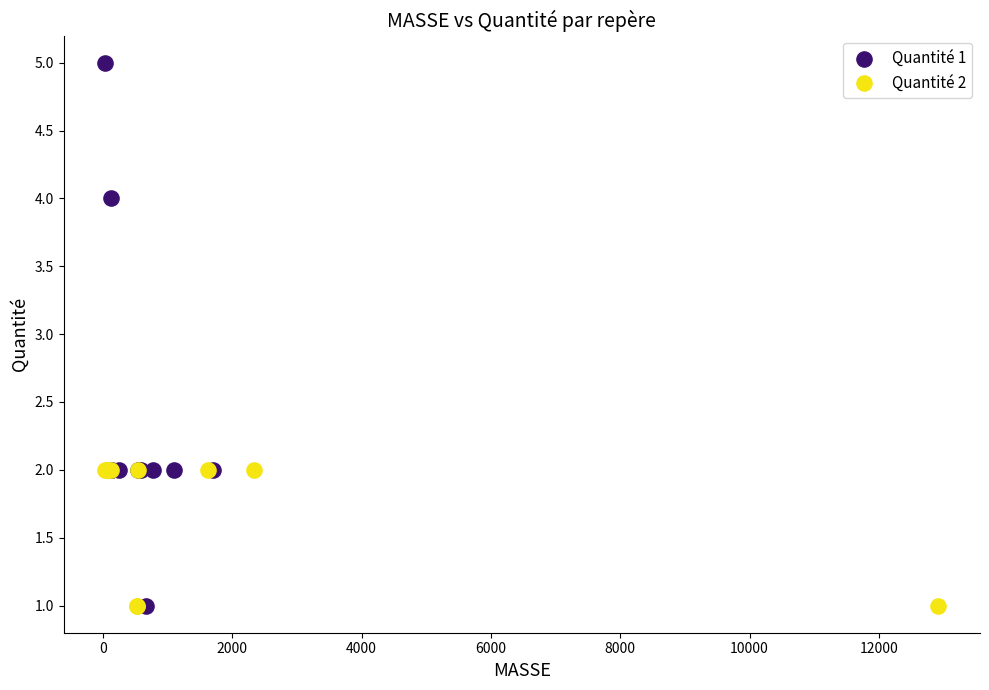

Which series has the widest spread of Y values?

Quantité 1